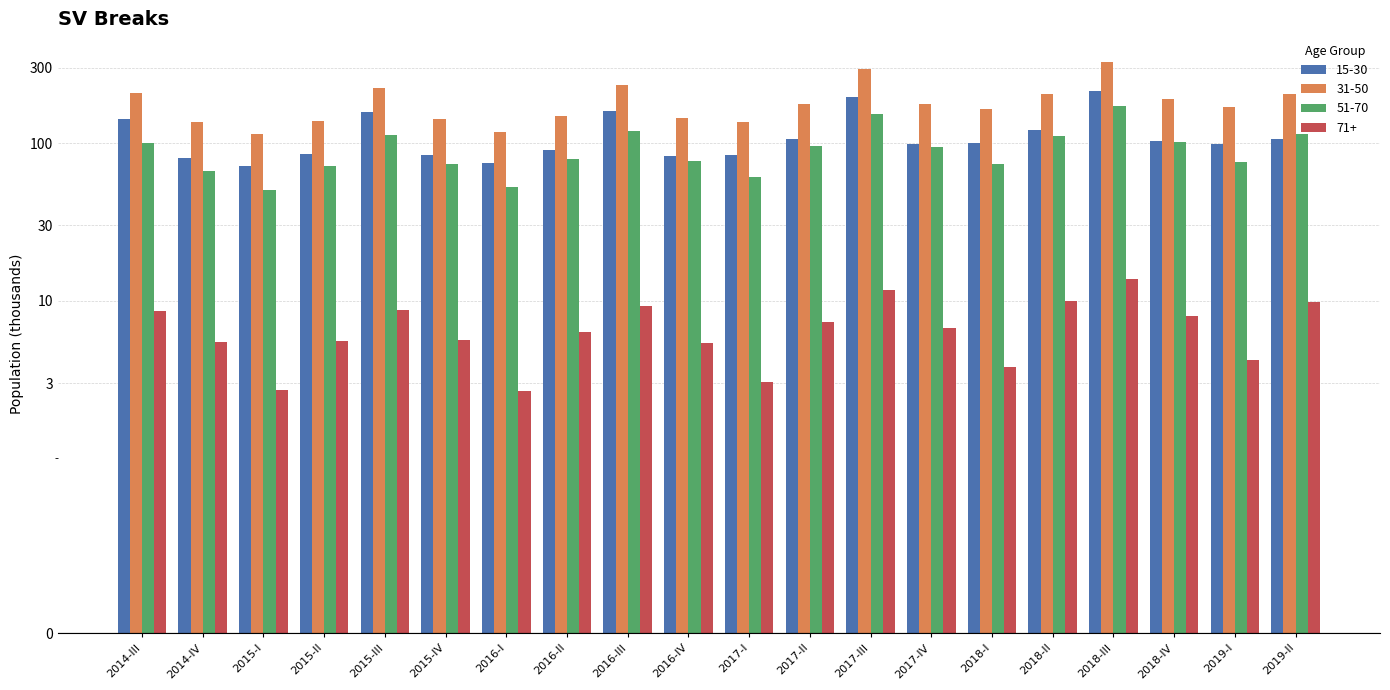

What is the greatest value displayed?

327.2